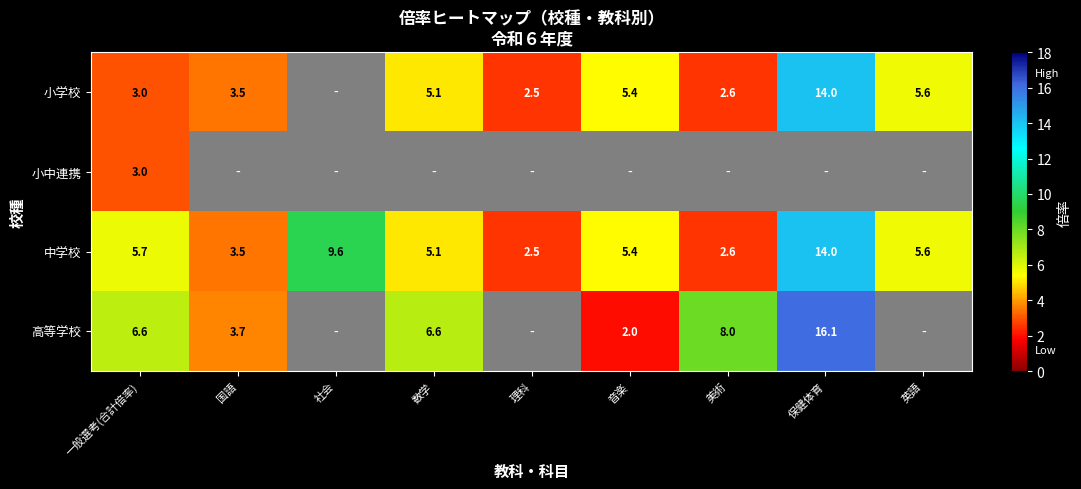

What is the average value of the 中学校 series?

6.0